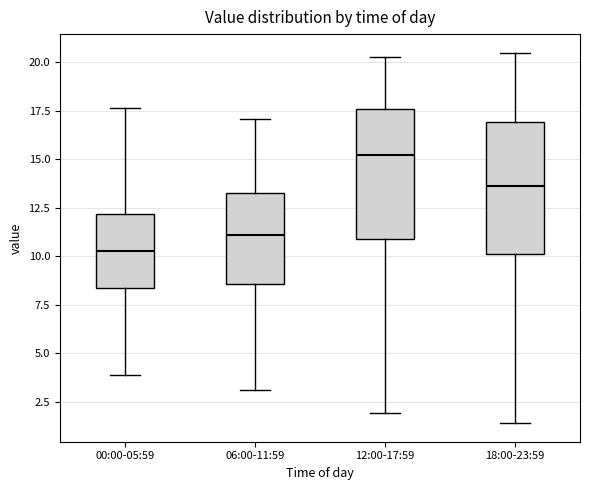

Where does the upper whisker of the box for 12:00-17:59 end on the y-axis? The values are not printed on the chart, so give them approximately, as read against the axis.

20.5